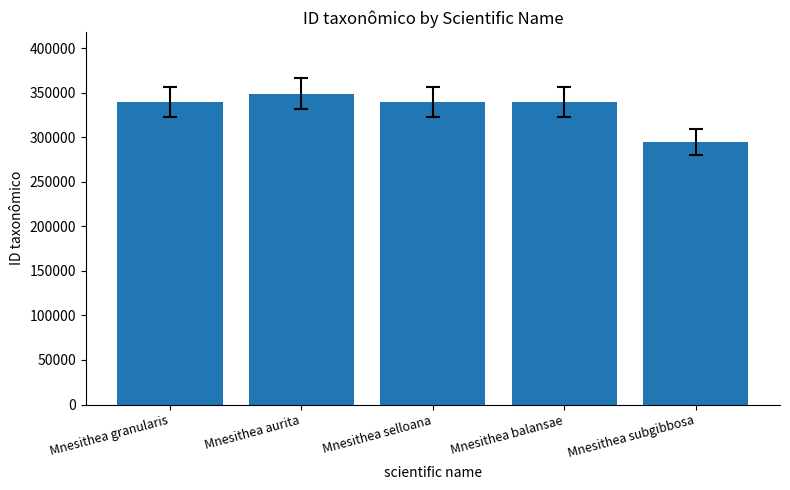

At which category does the chart reach its peak across all series?

Mnesithea aurita